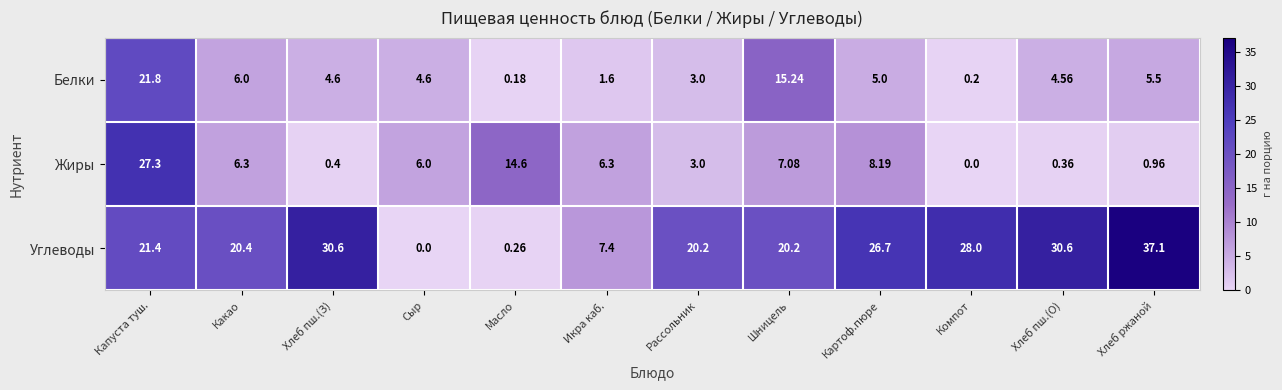

At how many categories does at least one series exceed 3?

12